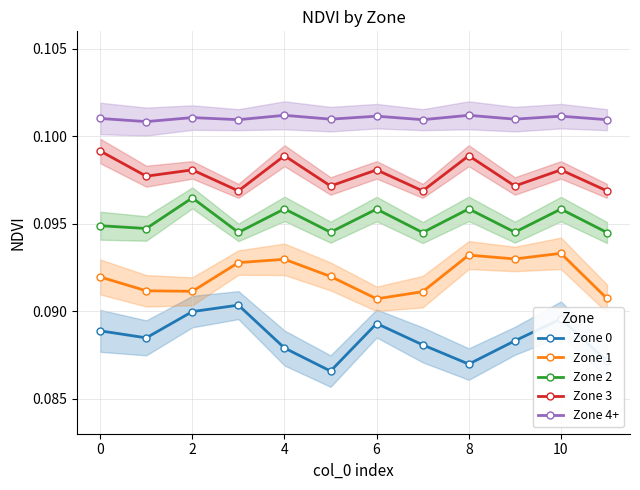

True or false: Zone 1 and Zone 3 intersect in this chart.

False